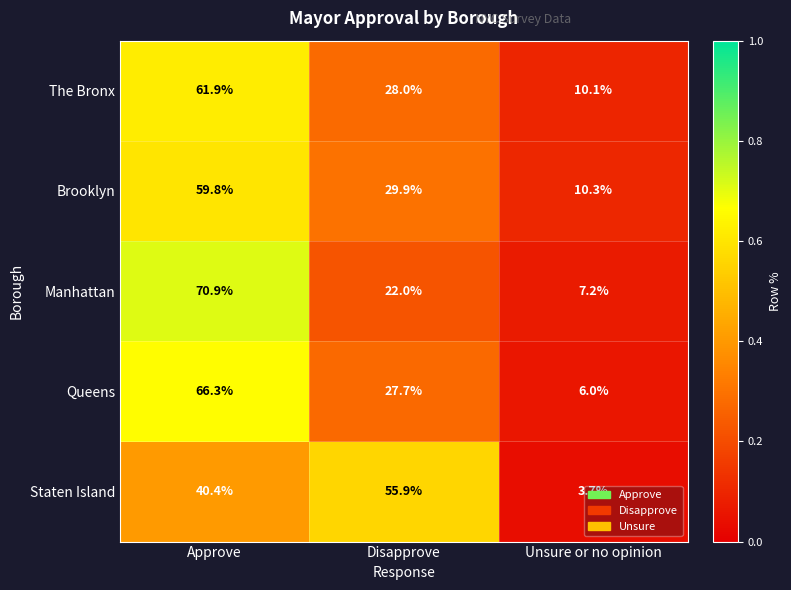

True or false: Brooklyn has a value of 15.1 at Unsure or no opinion.

False